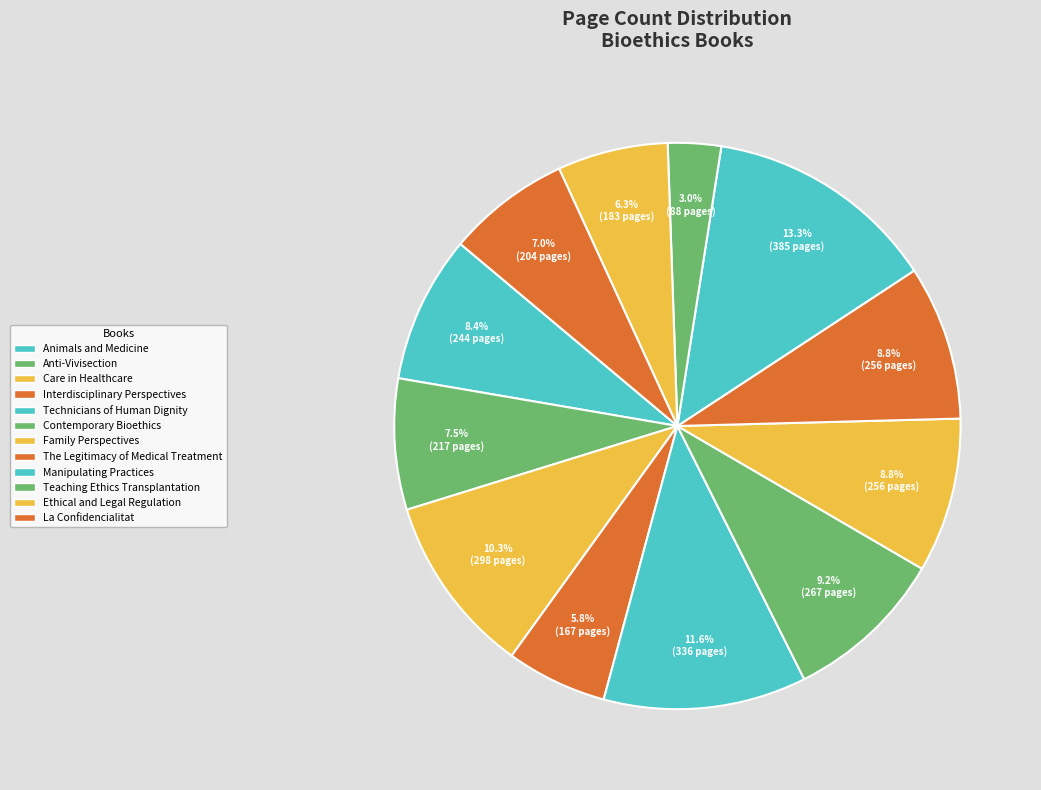

Which category has the biggest portion of the pie?

Manipulating Practices